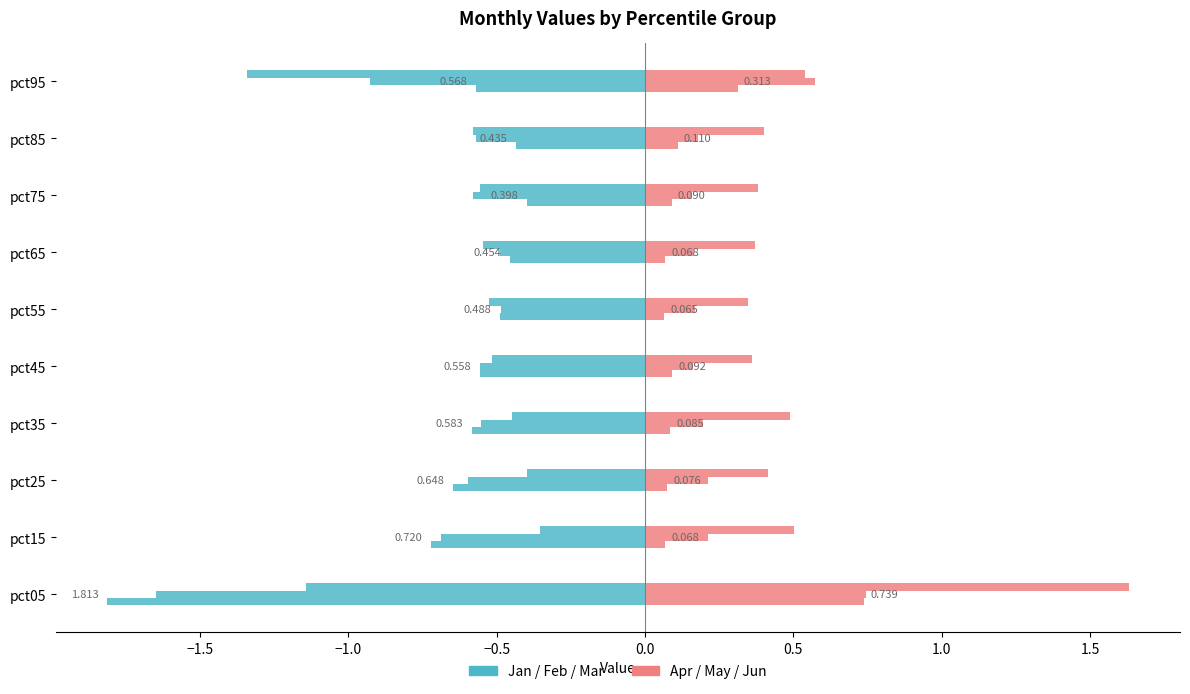

What is the minimum value shown in the chart?

-1.8